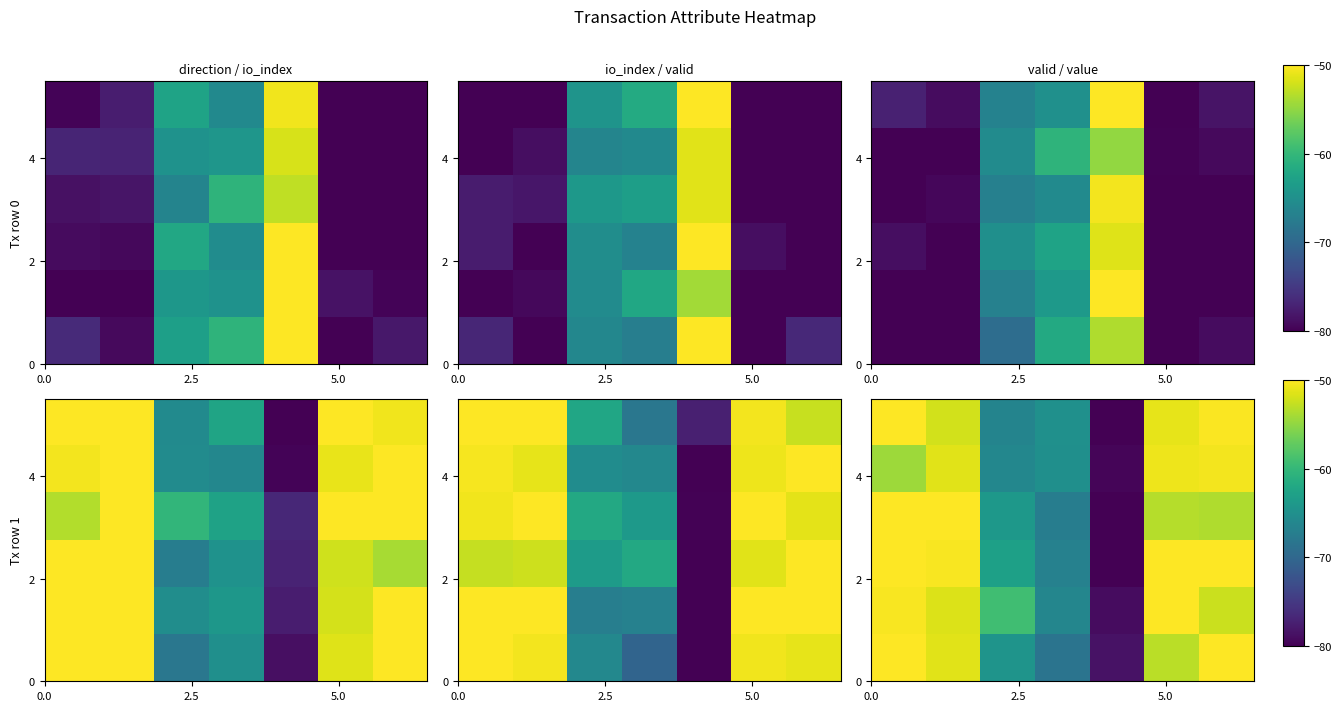

The row_4 series shows -24.8 at 5.0. True or false?

False